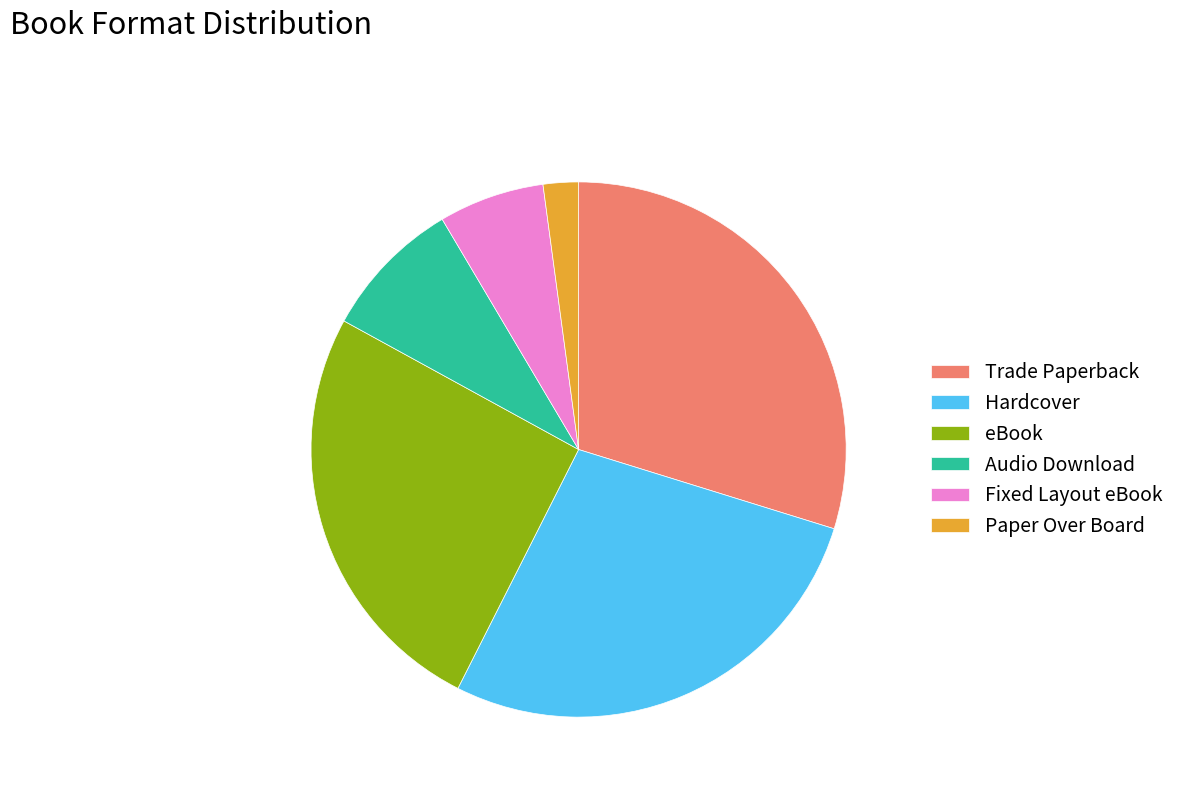

Rank the categories by value from highest to lowest.

Trade Paperback, Hardcover, eBook, Audio Download, Fixed Layout eBook, Paper Over Board